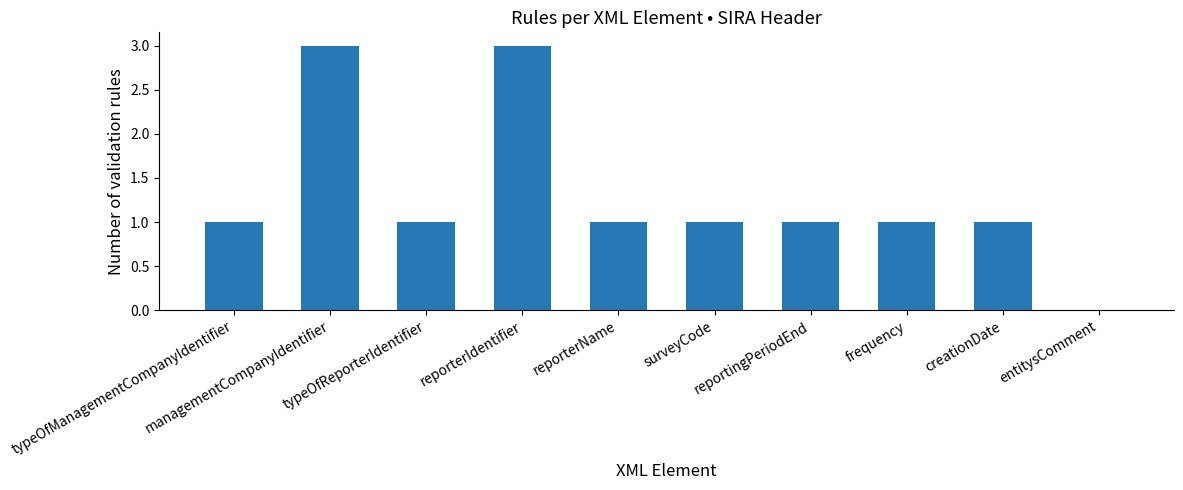

What is the sum of all values?

13